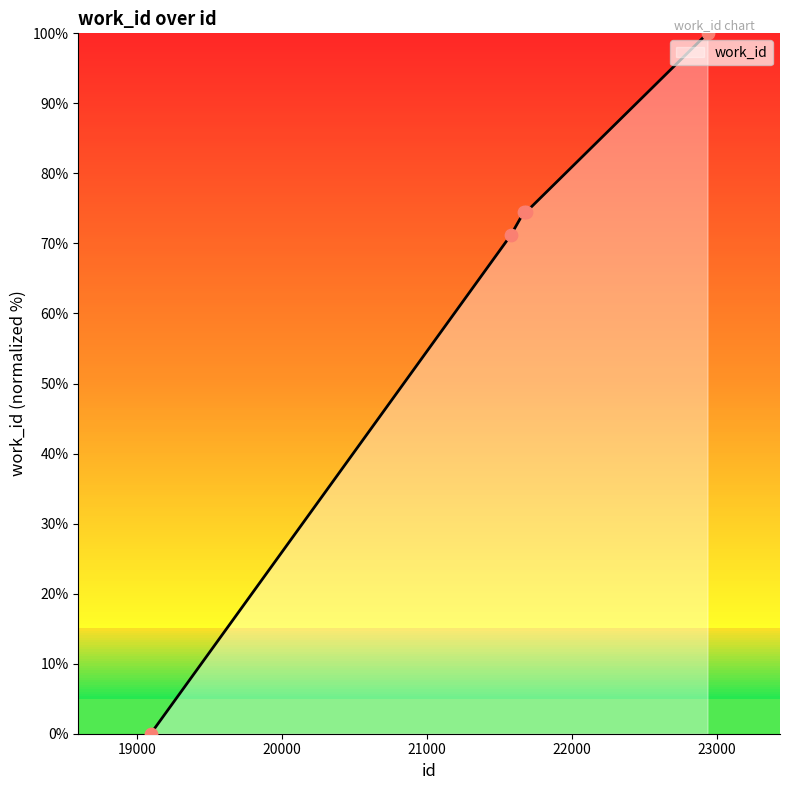

What is the change in value from 21670 to 22935?

+25.5